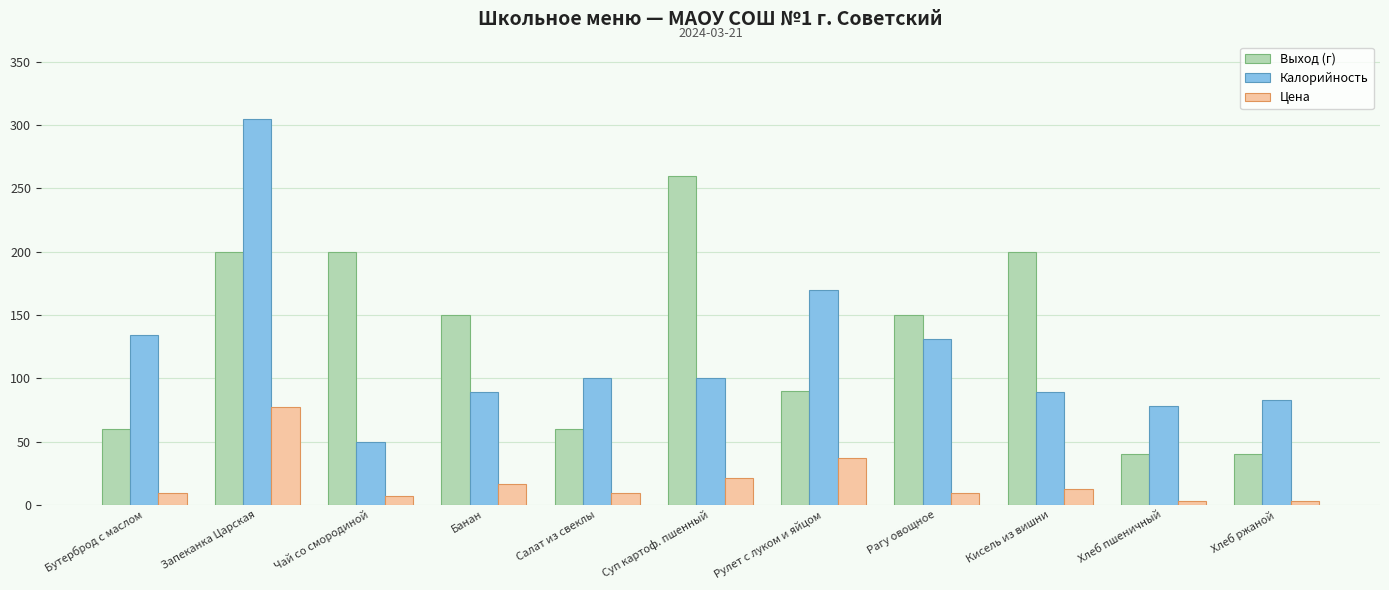

List the series in order of their peak value, lowest first.

Цена, Выход (г), Калорийность